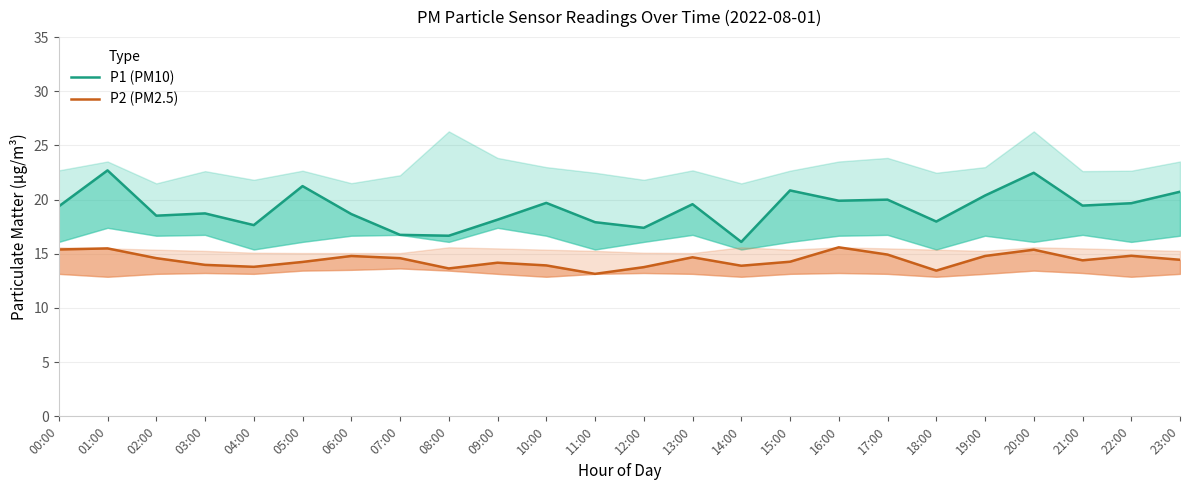

What is the value of the P2 (PM2.5) point at the 9th from the left?

13.7